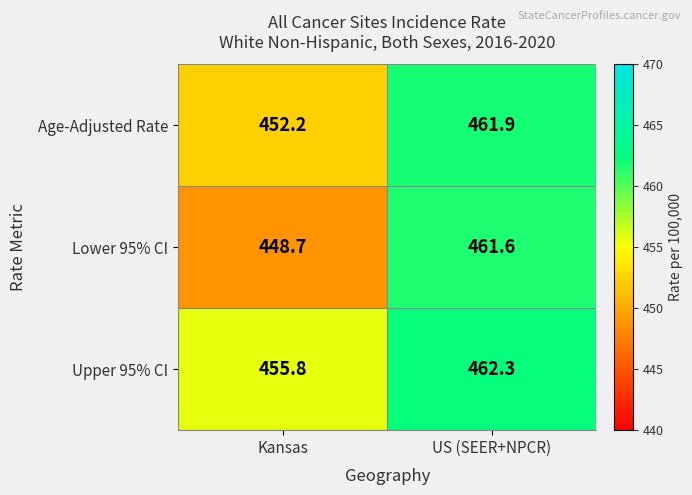

How many series are shown in this chart?

3